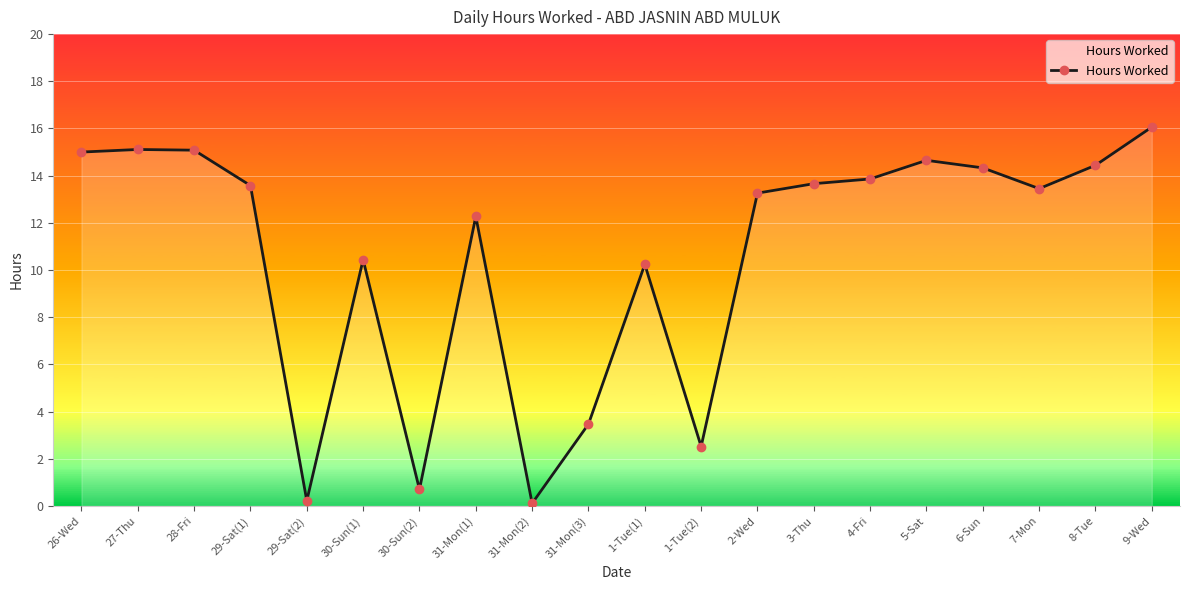

What is the difference between the second highest and second lowest values?

14.9